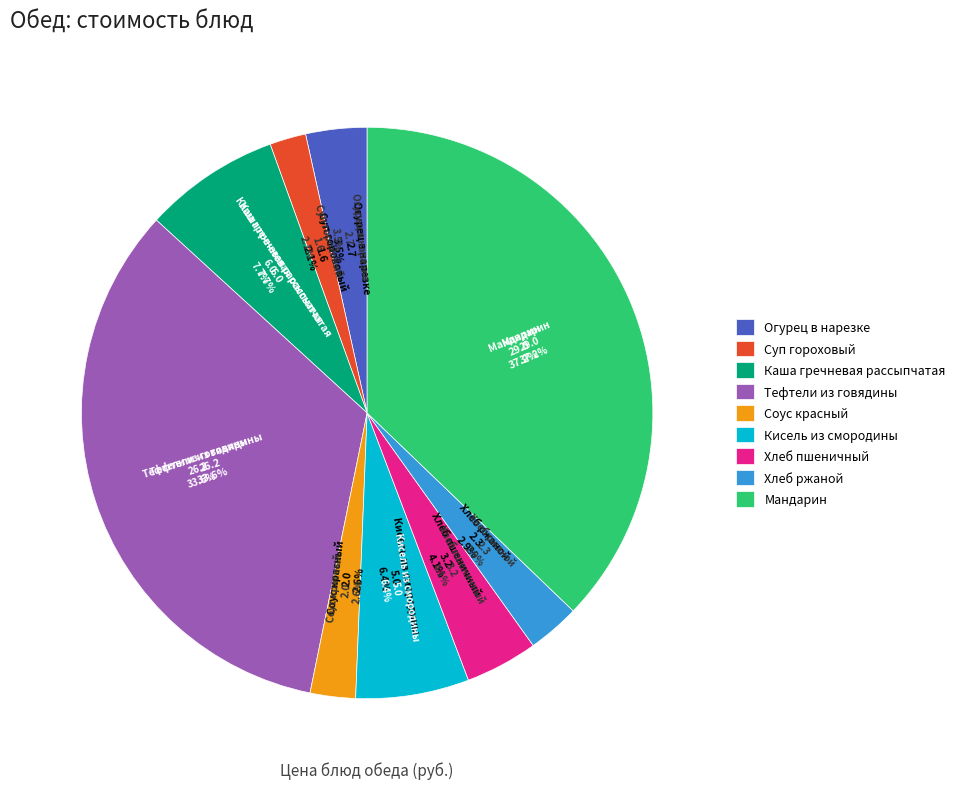

To the nearest percent, what is the difference between the largest and smallest slice percentages?

35%